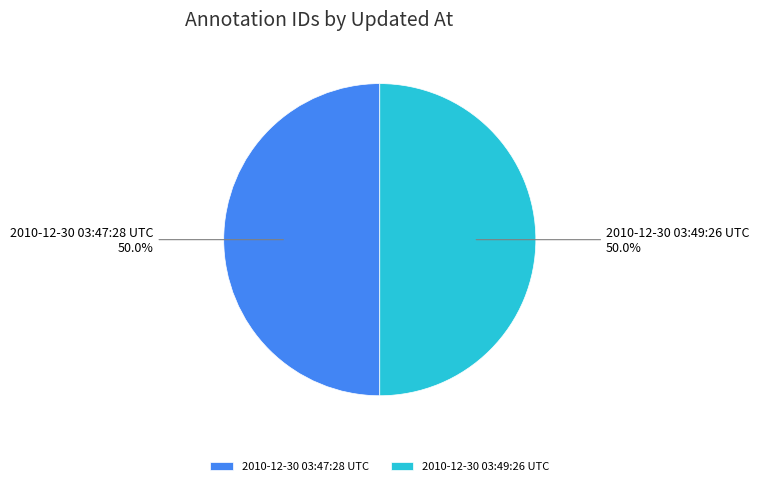

The 2010-12-30 03:47:28 UTC slice represents 41% of the pie. True or false?

False